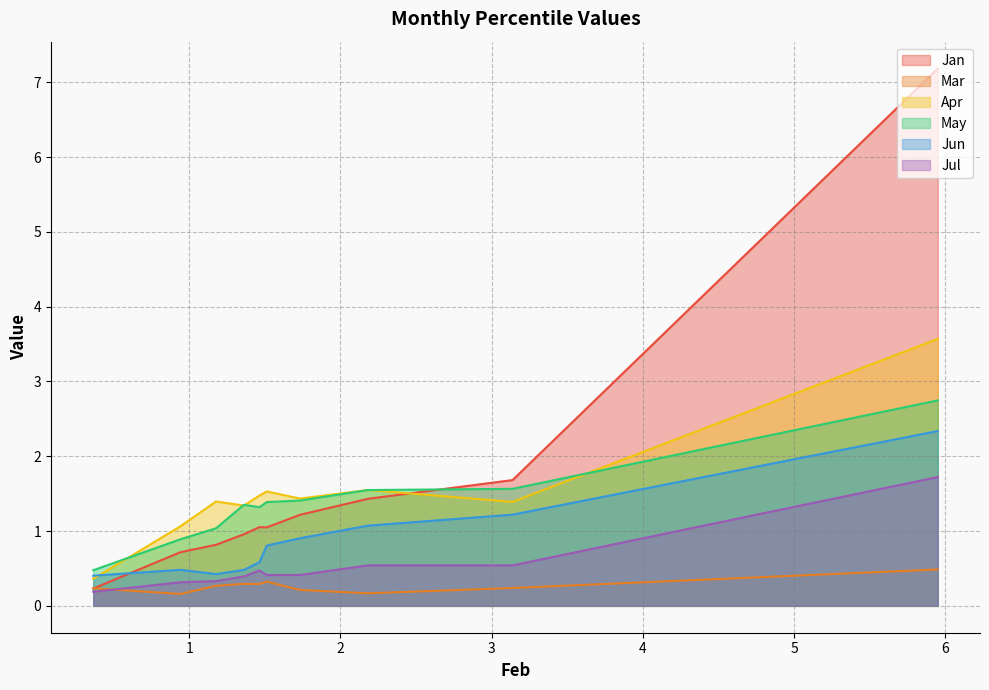

What is the sum of the Jan values at pct15 and pct55?

2.7